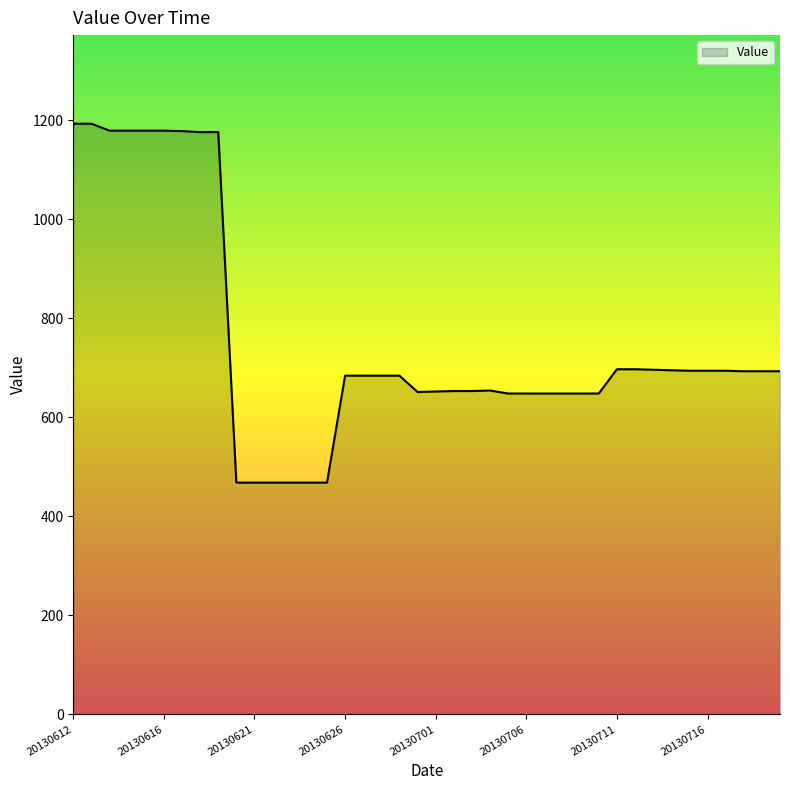

What is the greatest value displayed?

1193